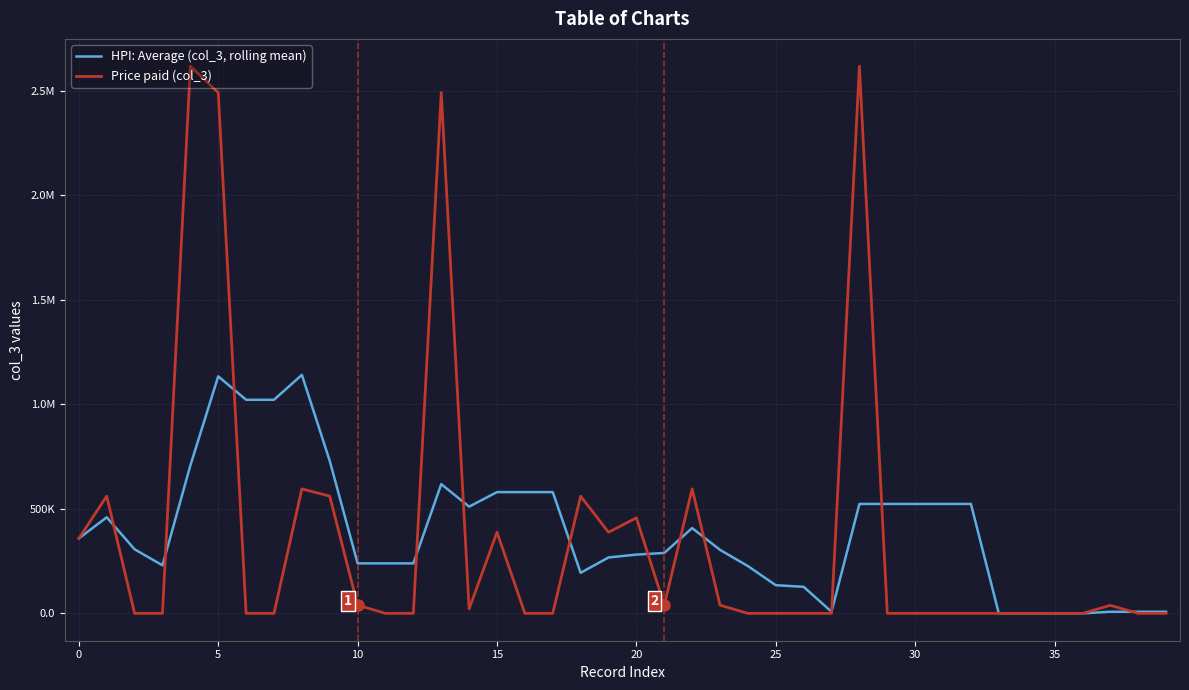

Rank the series by their maximum value, from highest to lowest.

Price paid (col_3), HPI: Average (col_3, rolling mean)